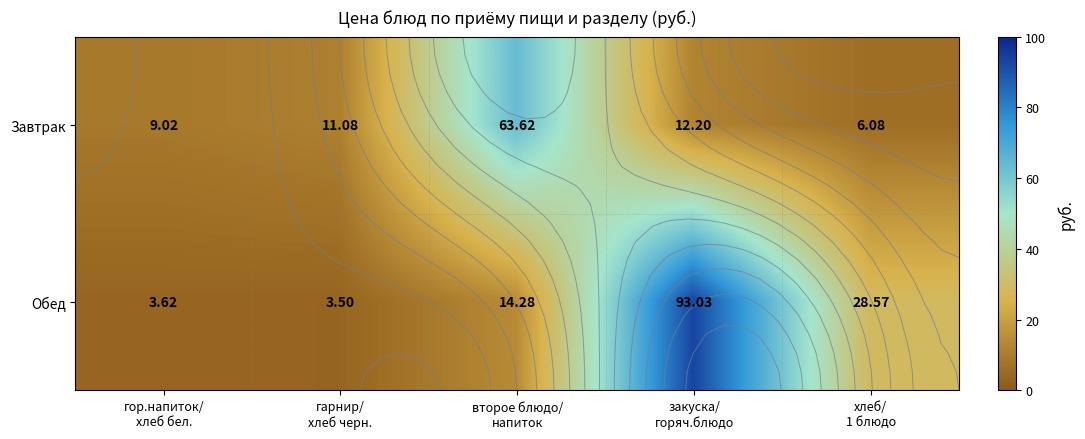

What is the maximum value for Обед?

93.0